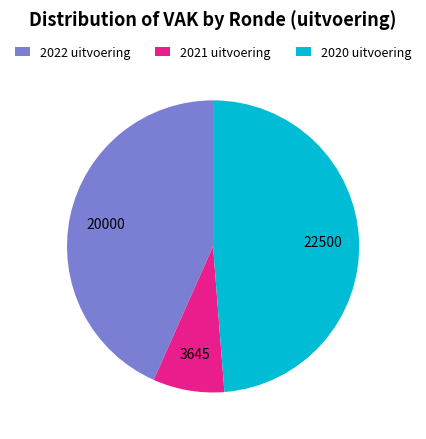

Count the number of slices in the pie.

3